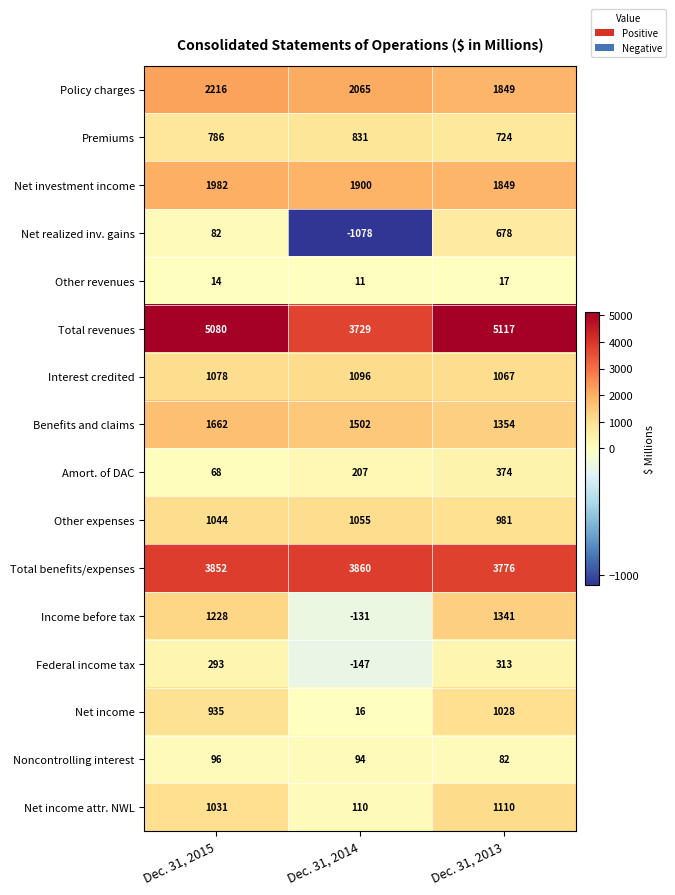

Which series has the widest spread of values?

Net realized inv. gains